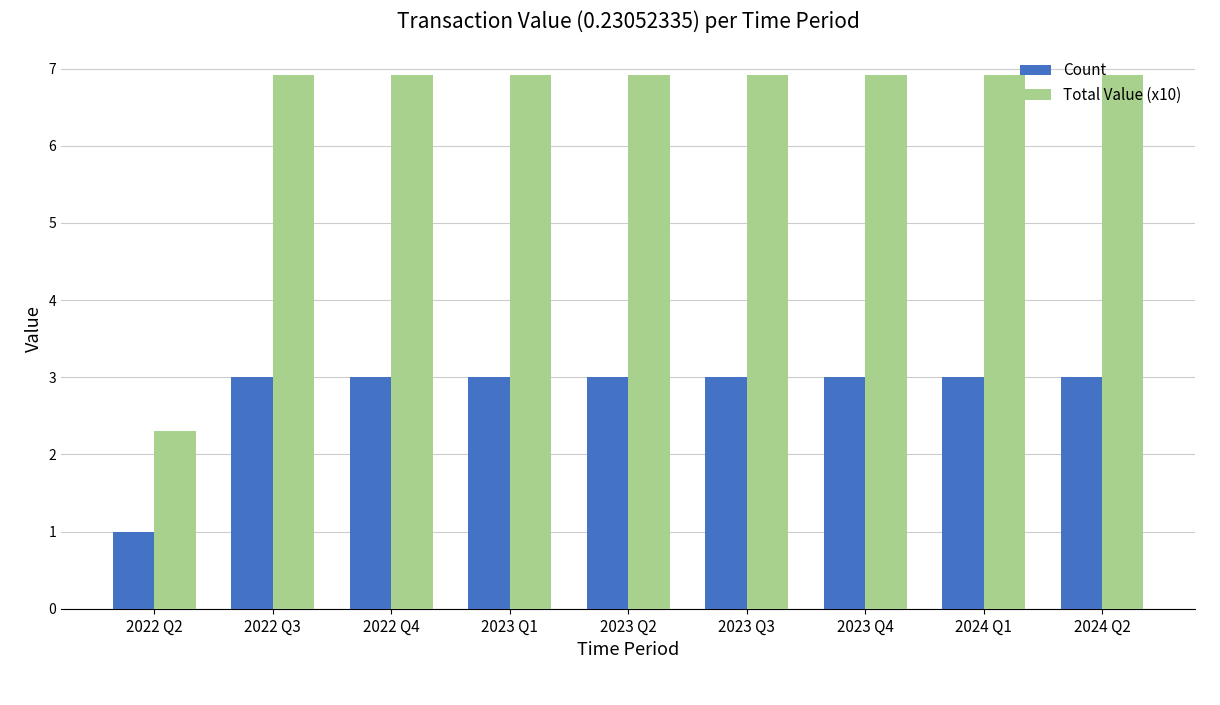

Where is Total Value (x10) nearest to the value 4?

2022 Q2